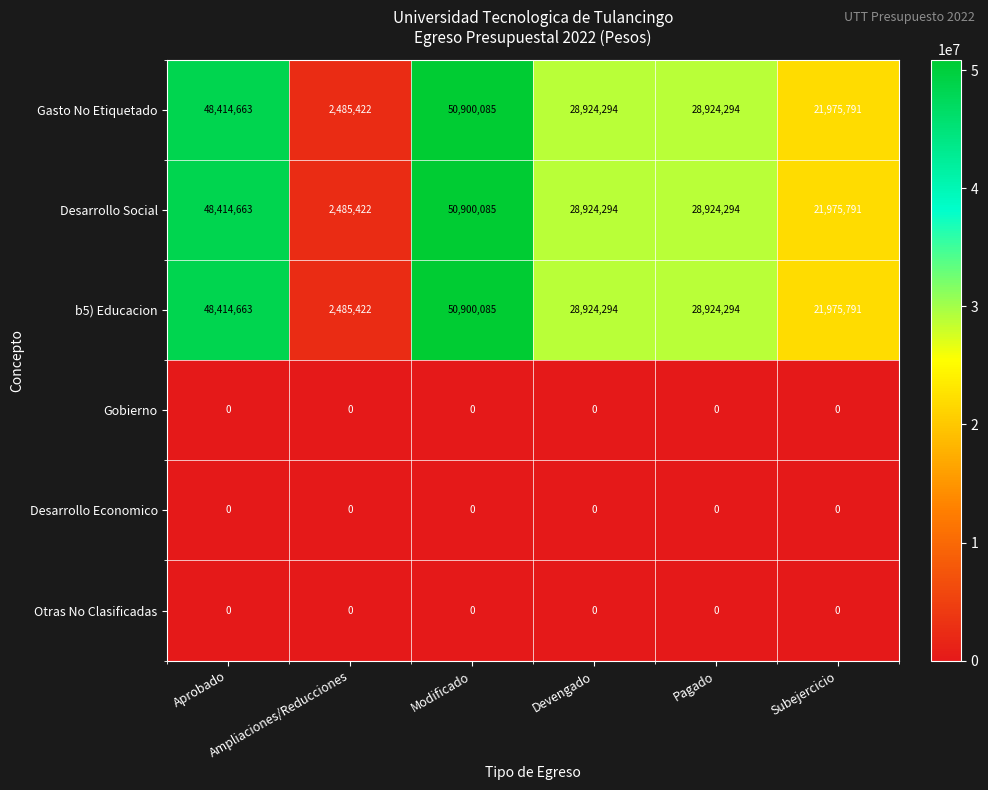

What is the average value of the Gasto No Etiquetado series?

30270758